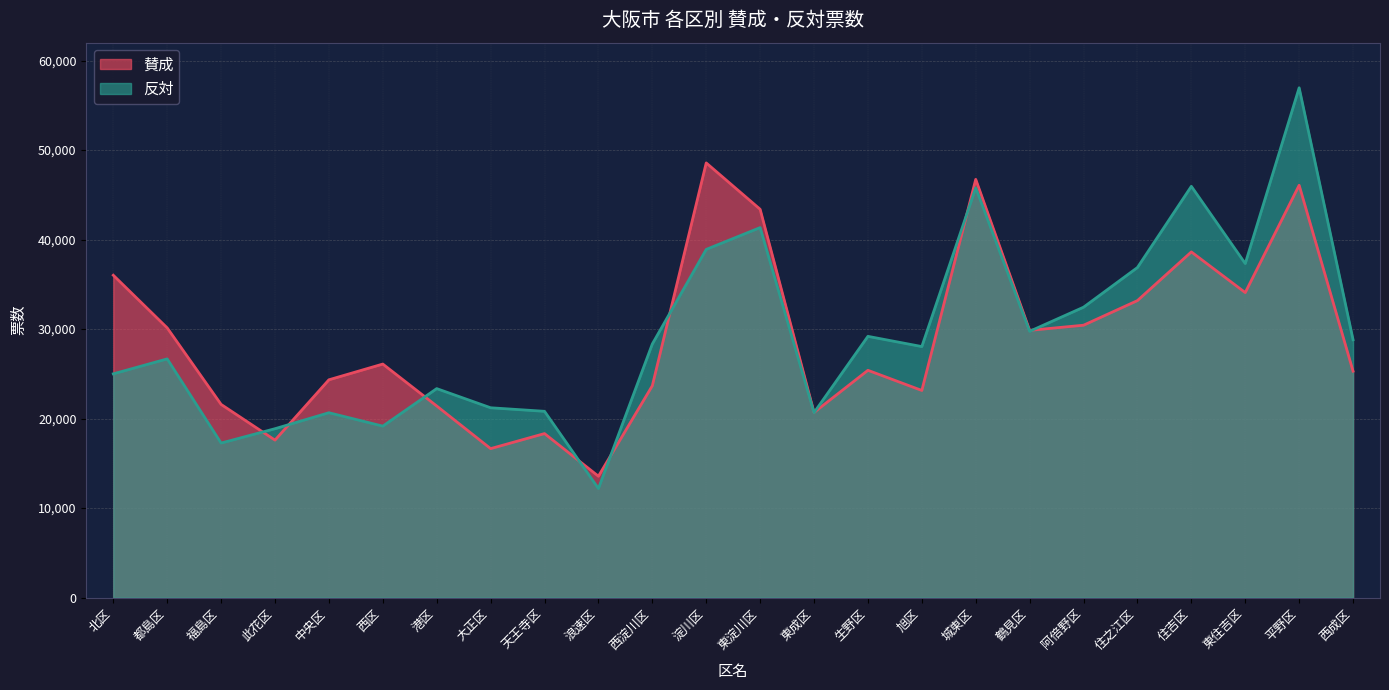

Which series has the largest range (max minus min)?

反対